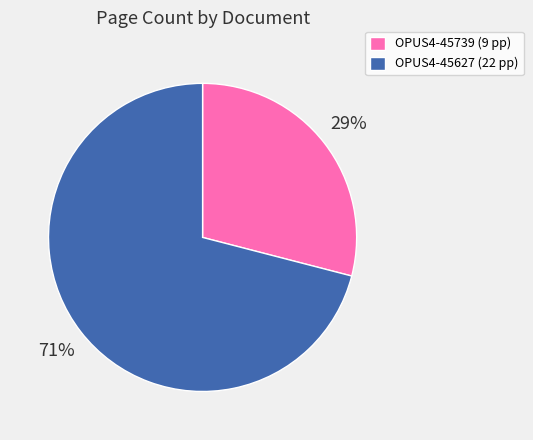

The OPUS4-45739 slice represents 29% of the pie. True or false?

True